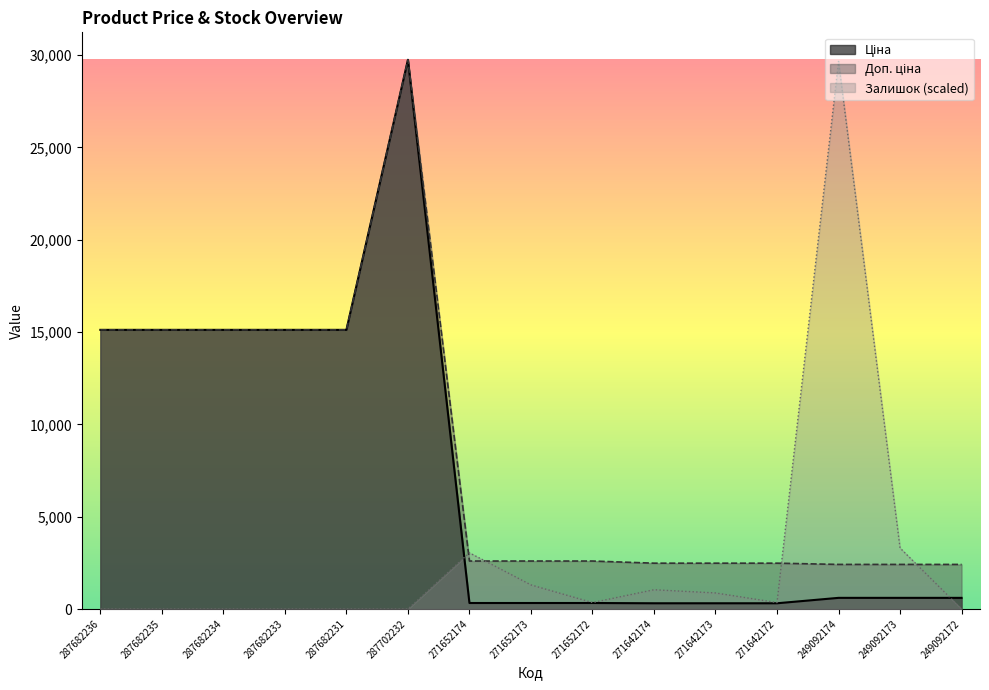

The Доп. ціна series shows 15120.0 at 287682234. True or false?

True